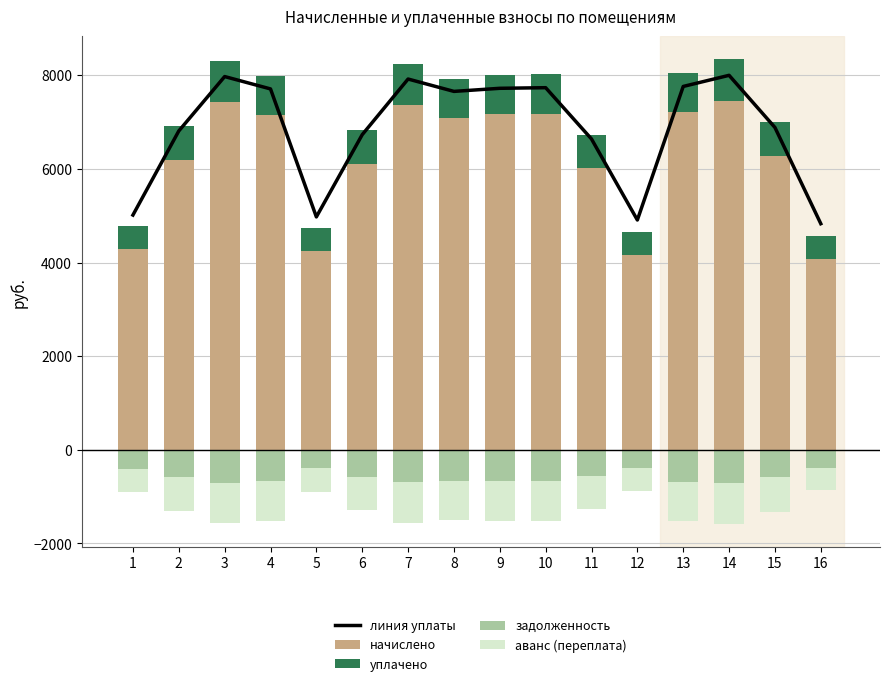

The уплачено series shows 719.9 at 5. True or false?

False